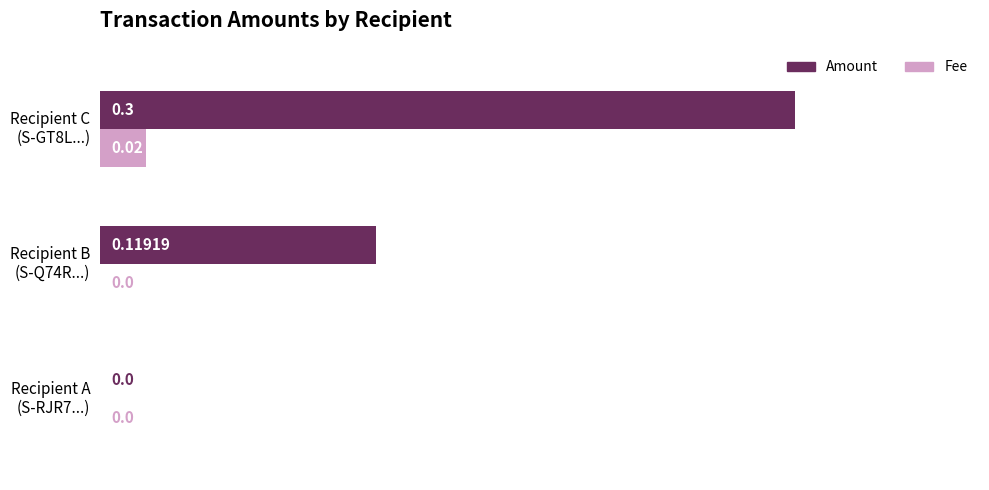

Which series has the largest total across all categories?

Amount